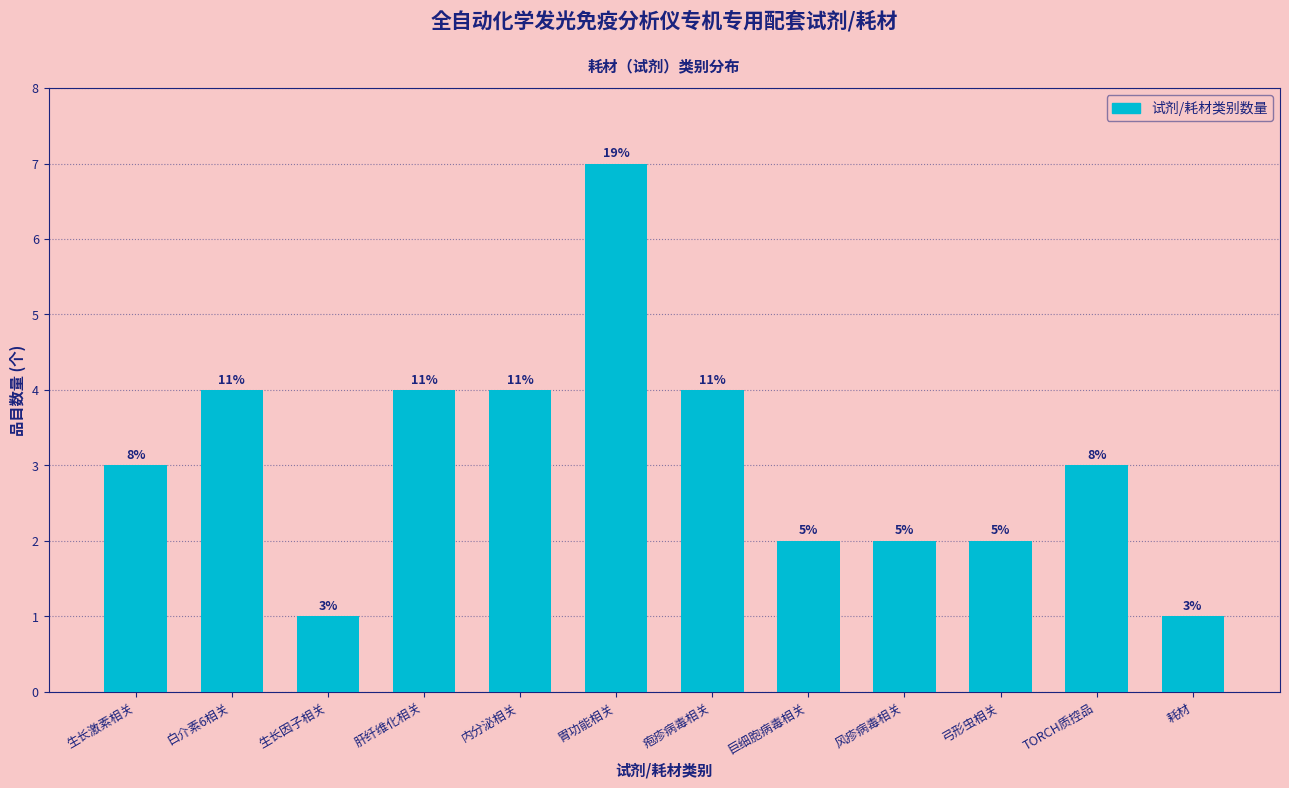

How many bars are there in total?

12